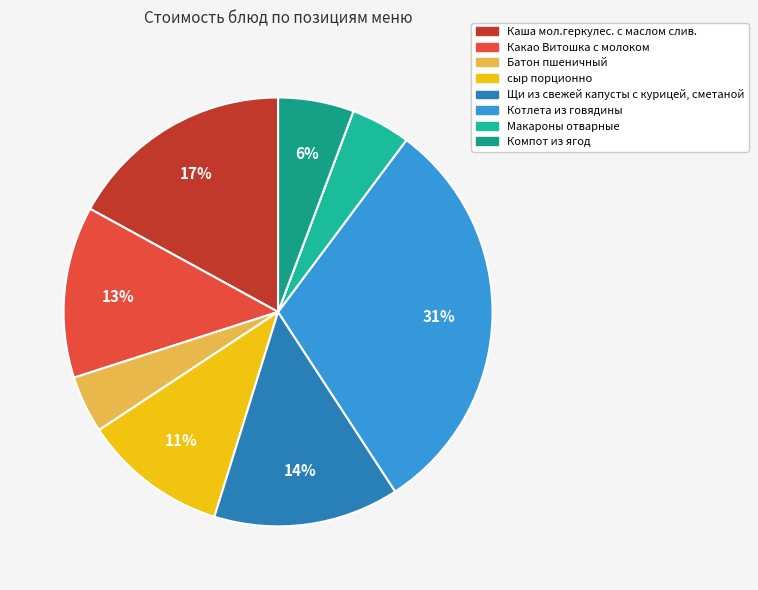

Is it true that сыр порционно is 11% of the pie?

True